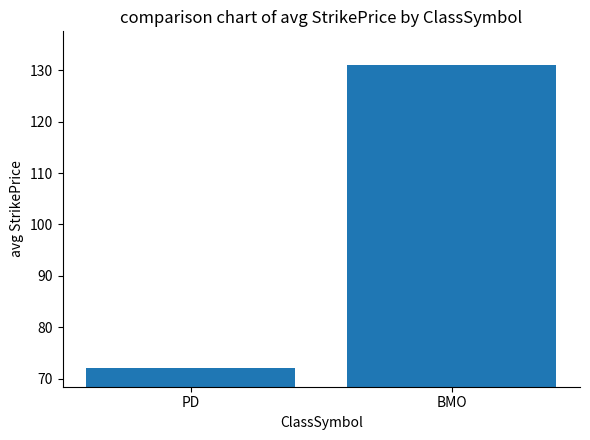

What is the change in value from PD to BMO?

+59.1